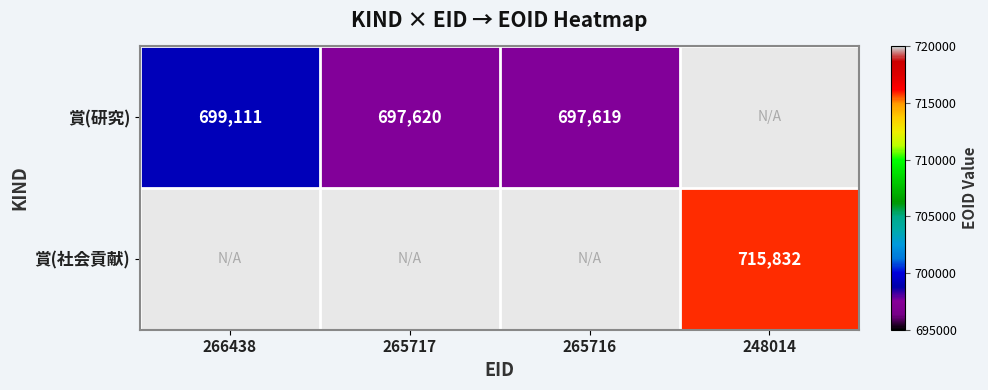

Which has a higher value, 266438 or 265716?

266438